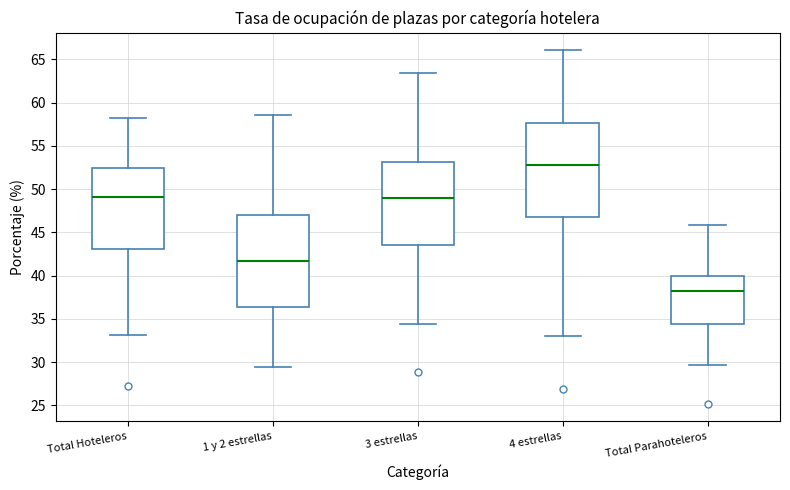

Reading left to right, transcribe this box plot: for each box, give where its median line is, the range the box spans, and where its two whiskers end, as read against the y-axis. The values are not printed on the chart, so give them approximately, as read against the axis.

Total Hoteleros: median 49.0, box 43.0 to 52.5, whiskers 33.0 to 58.0
1 y 2 estrellas: median 41.5, box 36.5 to 47.0, whiskers 29.5 to 58.5
3 estrellas: median 49.0, box 43.5 to 53.0, whiskers 34.5 to 63.5
4 estrellas: median 53.0, box 47.0 to 57.5, whiskers 33.0 to 66.0
Total Parahoteleros: median 38.0, box 34.5 to 40.0, whiskers 29.5 to 46.0